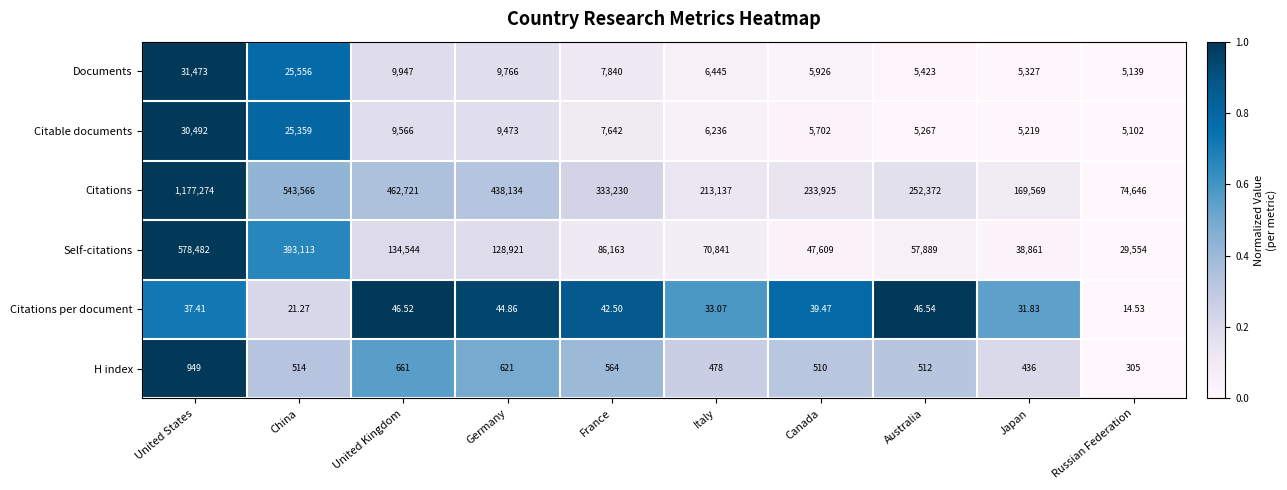

Which series has the largest total across all categories?

Citations